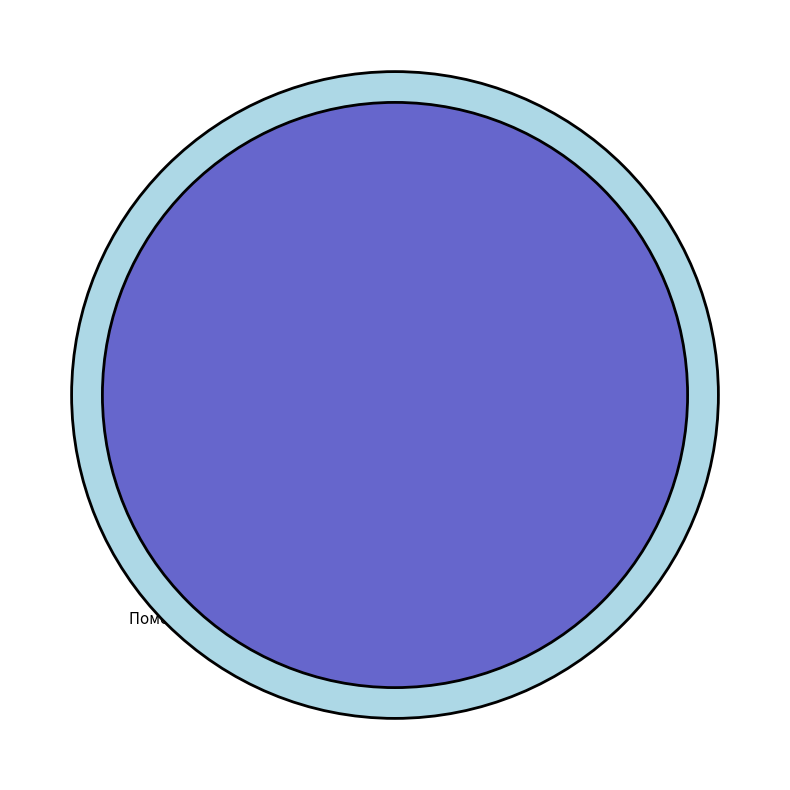

Approximately how many times larger is the value at 3 compared to 6?

0.8